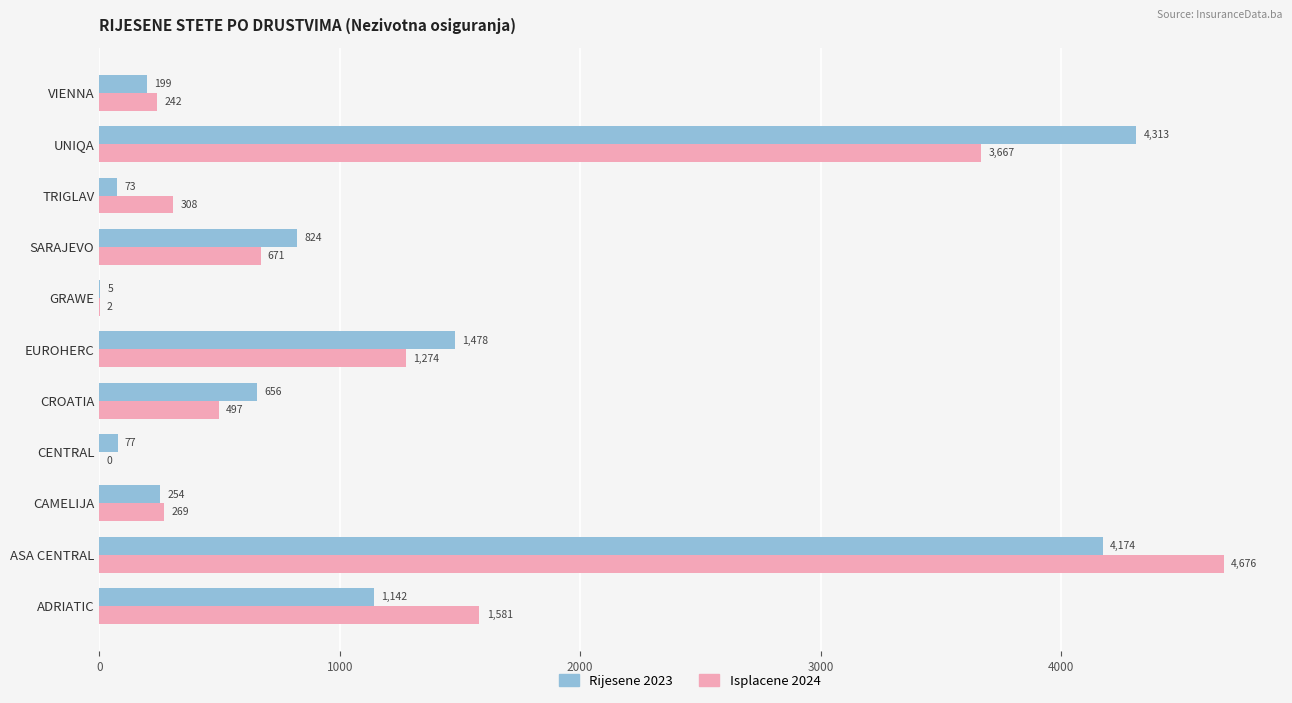

What is the total value across all series at GRAWE?

7